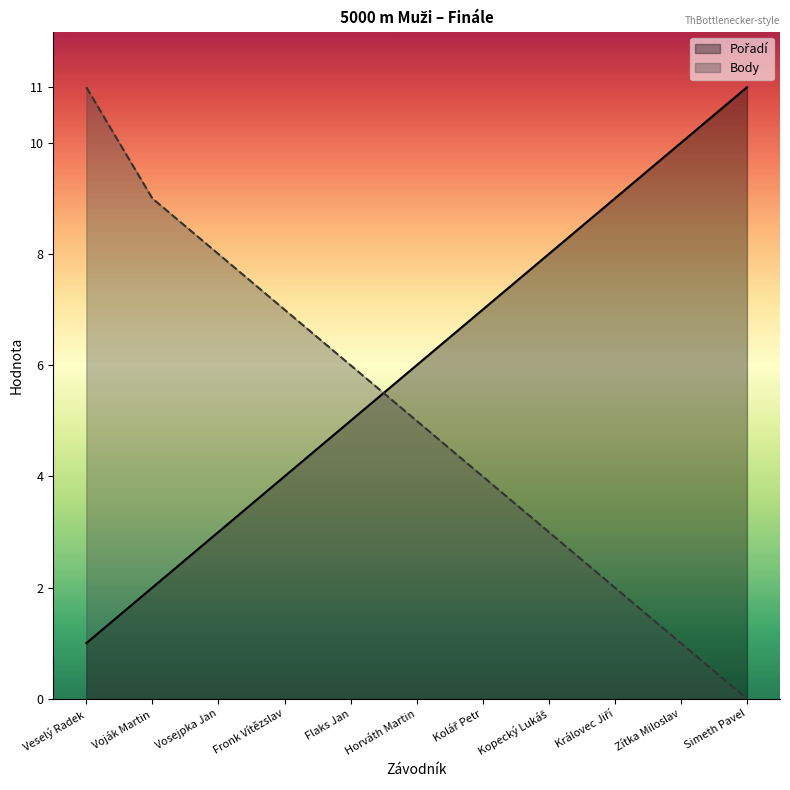

What is the highest value of the Body series?

11